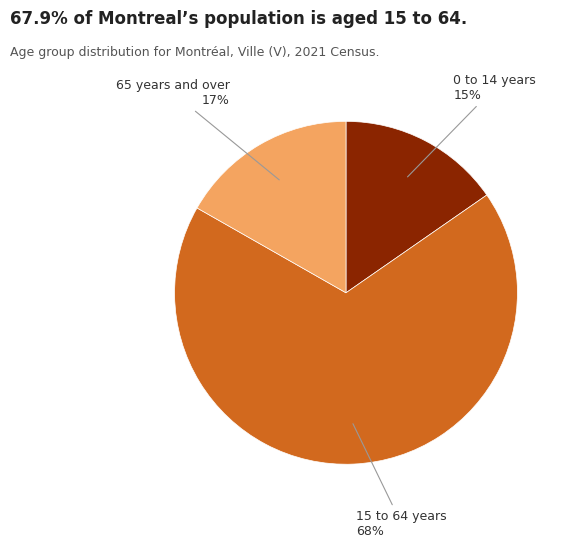

Which category has the biggest portion of the pie?

15 to 64 years